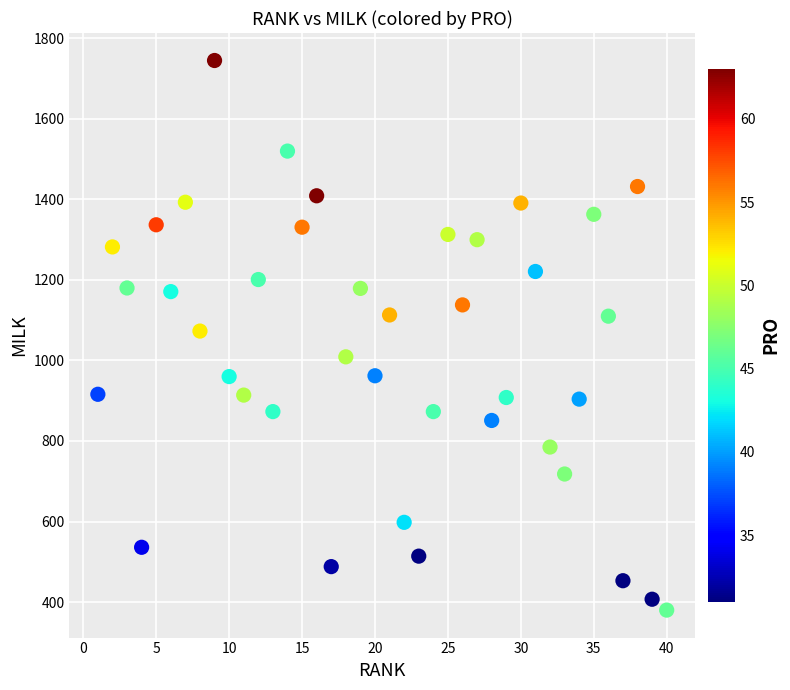

What is the range of Y values (max minus min)?

1365